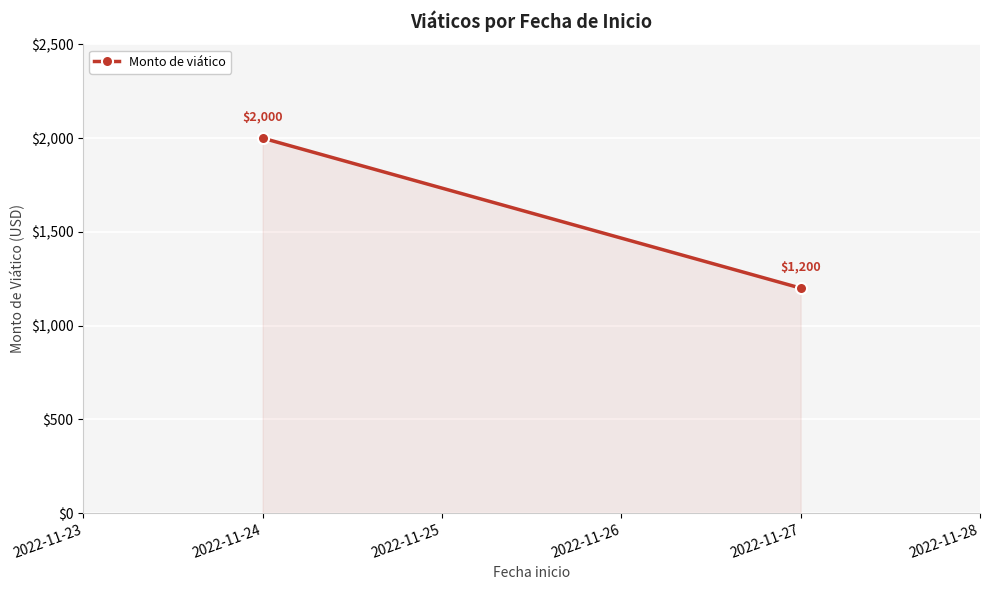

Which has a higher value, 2022-11-27 or 2022-11-24?

2022-11-24